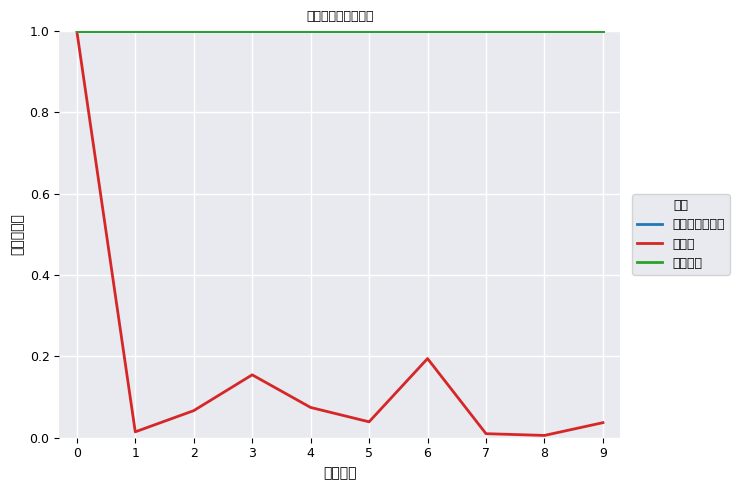

Reading left to right, what are all the values shown in this chart?

预算执行率权重: 1.0	1.0	1.0	1.0	1.0	1.0	1.0	1.0	1.0	1.0
预算数: 1.0	0.0	0.1	0.2	0.1	0.0	0.2	0.0	0.0	0.0
本年权重: 1.0	1.0	1.0	1.0	1.0	1.0	1.0	1.0	1.0	1.0